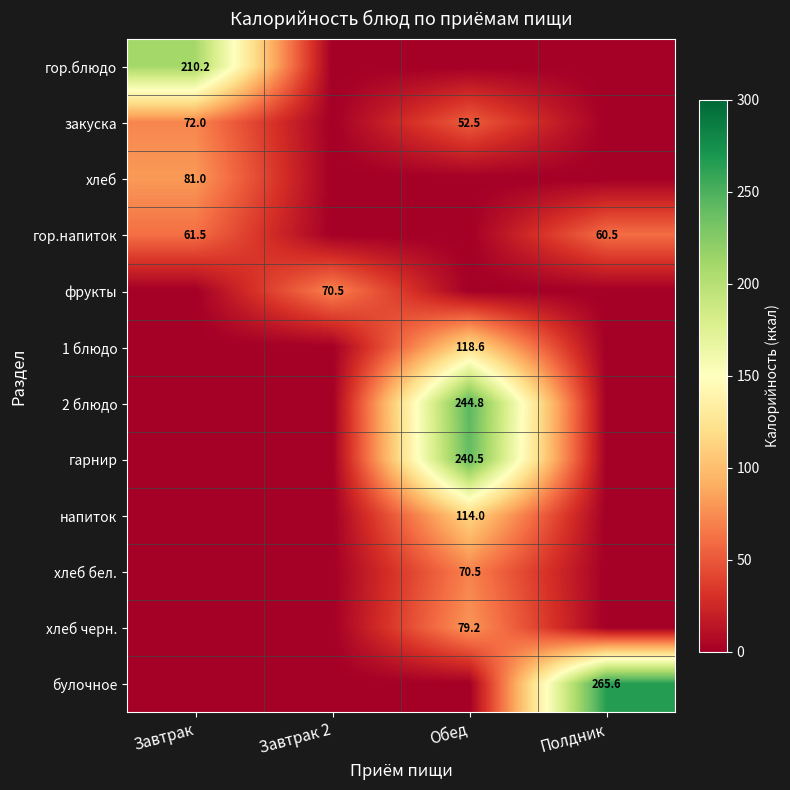

Is it true that гарнир equals 420.4 at Обед?

False